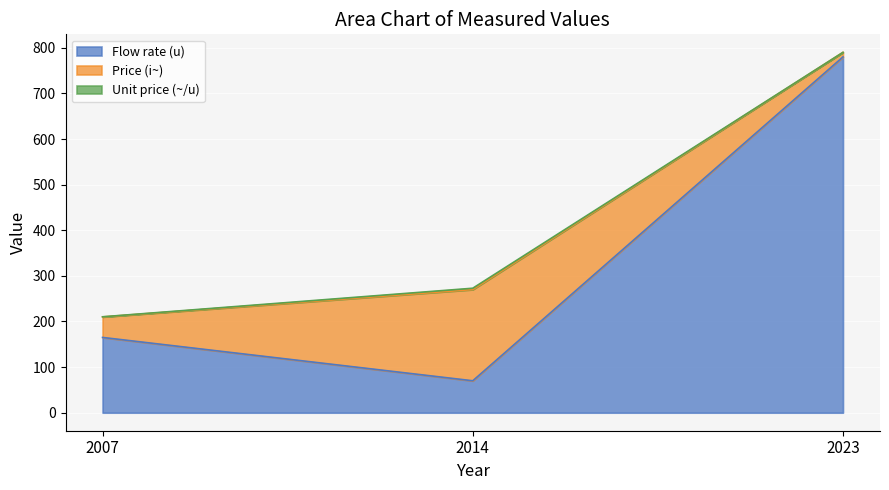

Between 2007 and 2023, which series saw the biggest shift?

Flow rate (u)